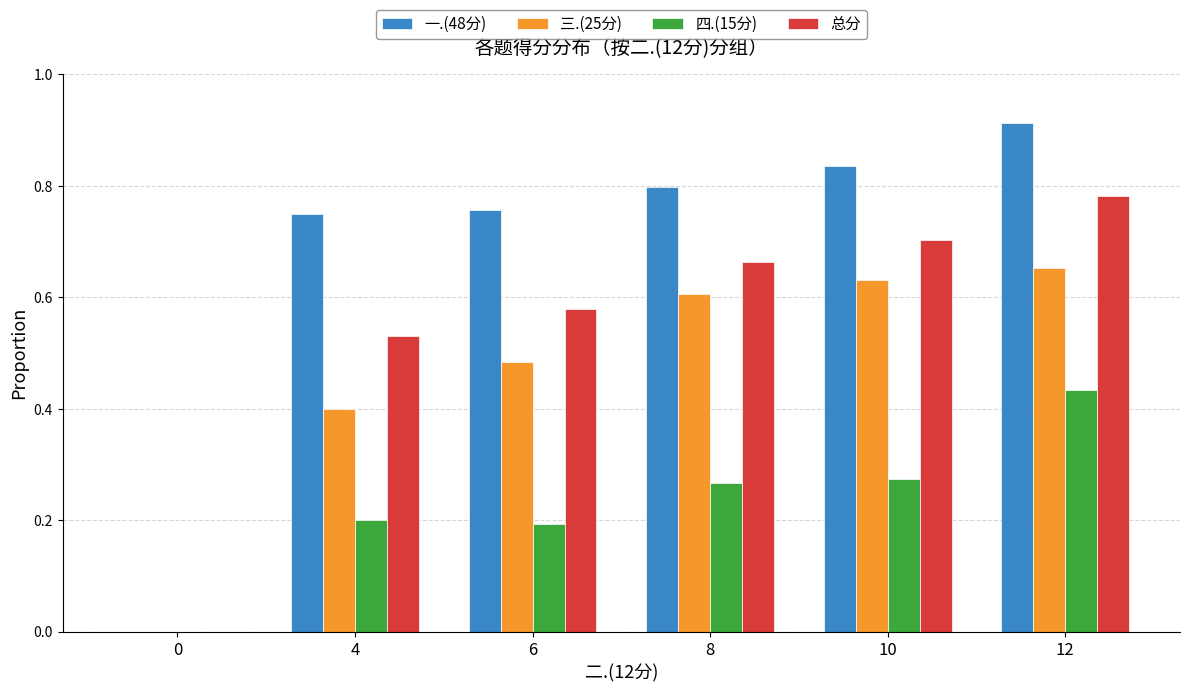

Which series changed the most between 0 and 10?

一.(48分)